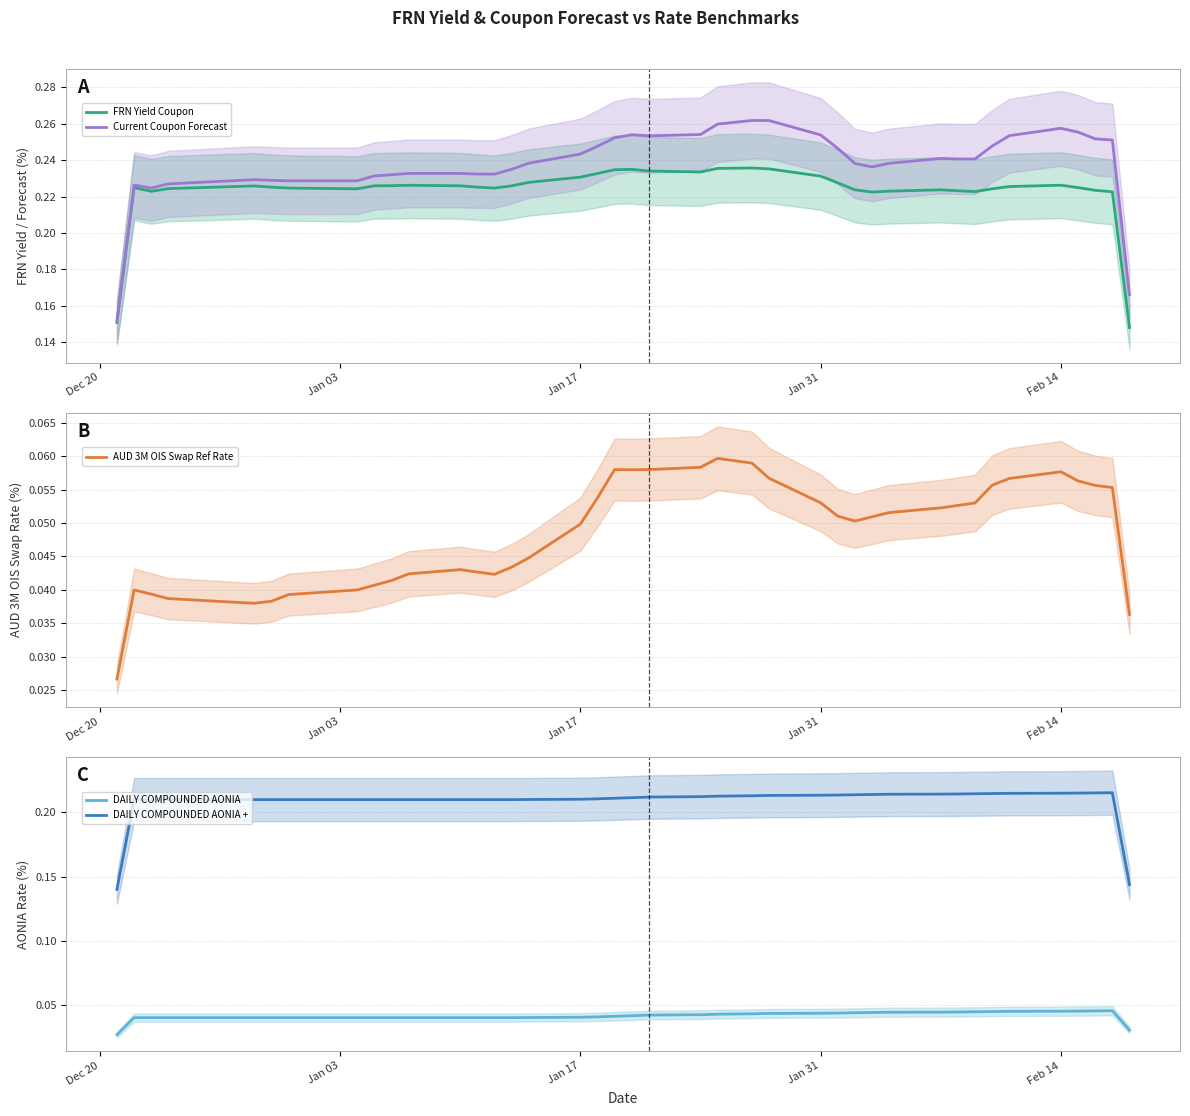

The AUD 3M OIS Swap Ref Rate series shows 0.0 at Feb 14. True or false?

False